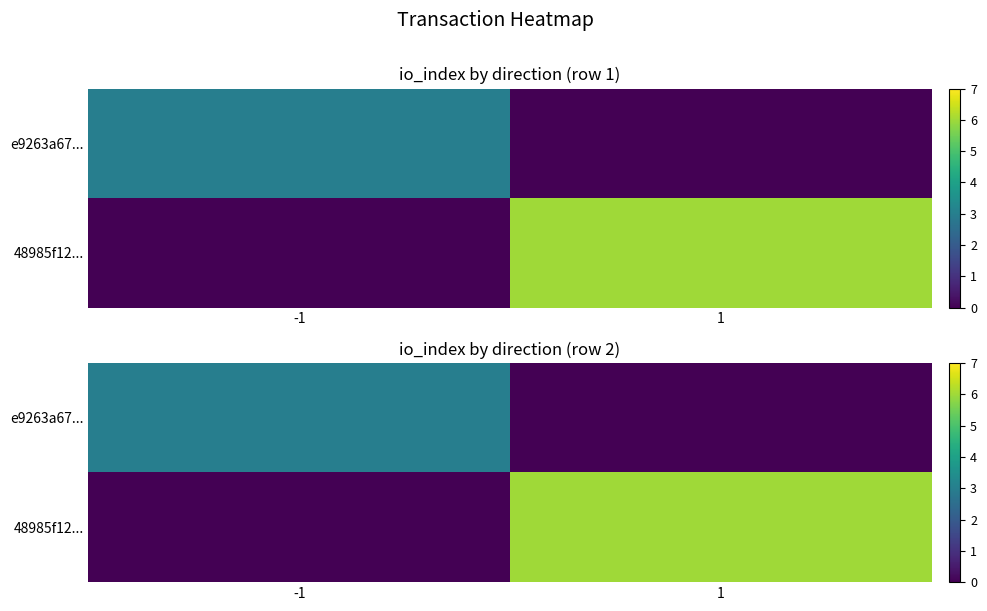

At -1, list the series in order from smallest to largest.

48985f12..., e9263a67...